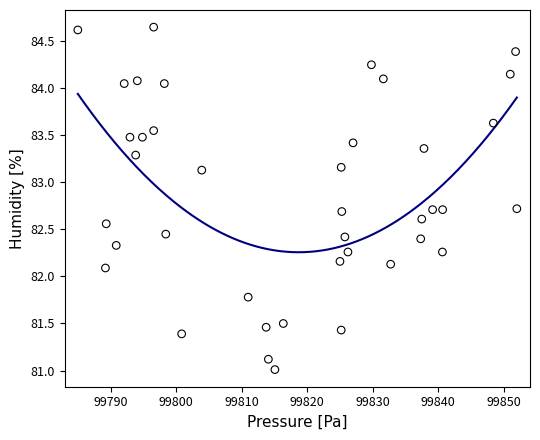

What is the range of X values (max minus min)?

67.1